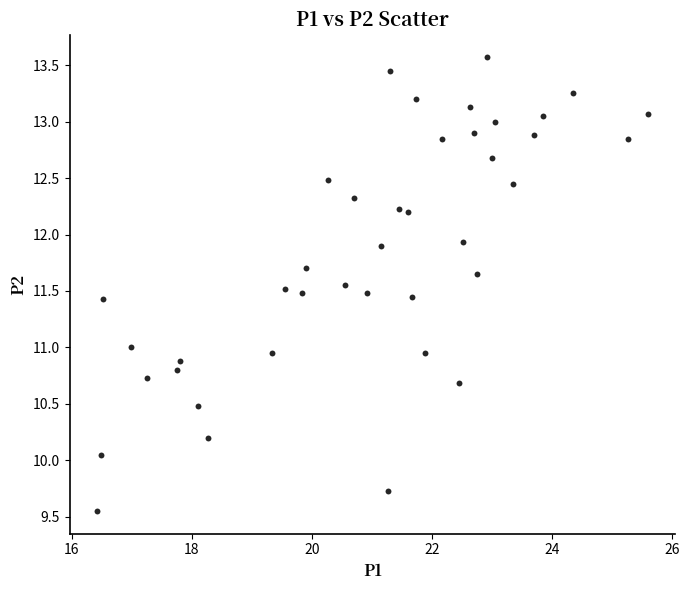

What is the range of Y values (max minus min)?

4.0